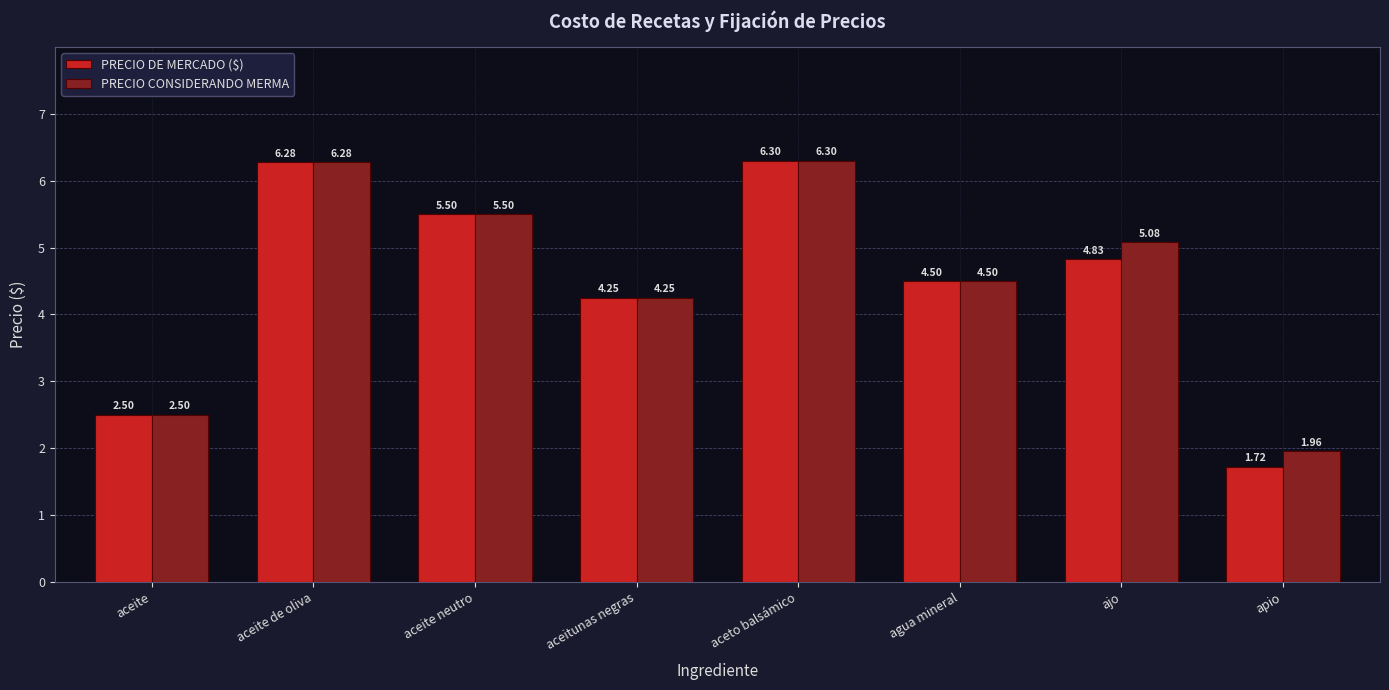

Which label corresponds to the smallest value in the chart?

apio